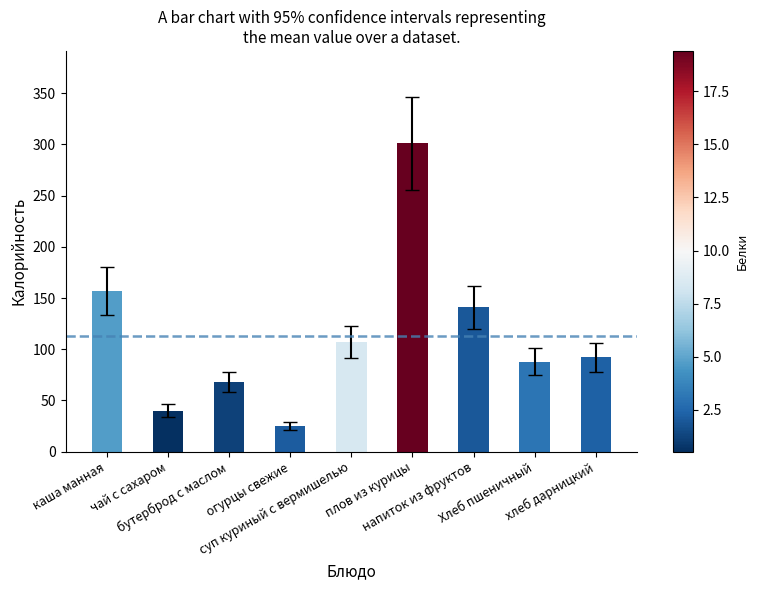

List the labels in order of value, smallest first.

огурцы свежие, чай с сахаром, бутерброд с маслом, Хлеб пшеничный, хлеб дарницкий, суп куриный с вермишелью, напиток из фруктов, каша манная, плов из курицы